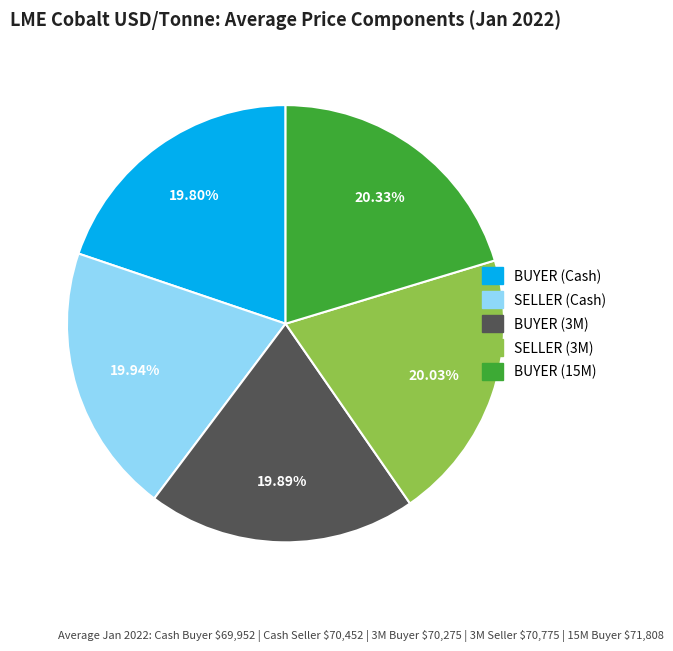

Is there any slice that represents more than half of the pie?

No